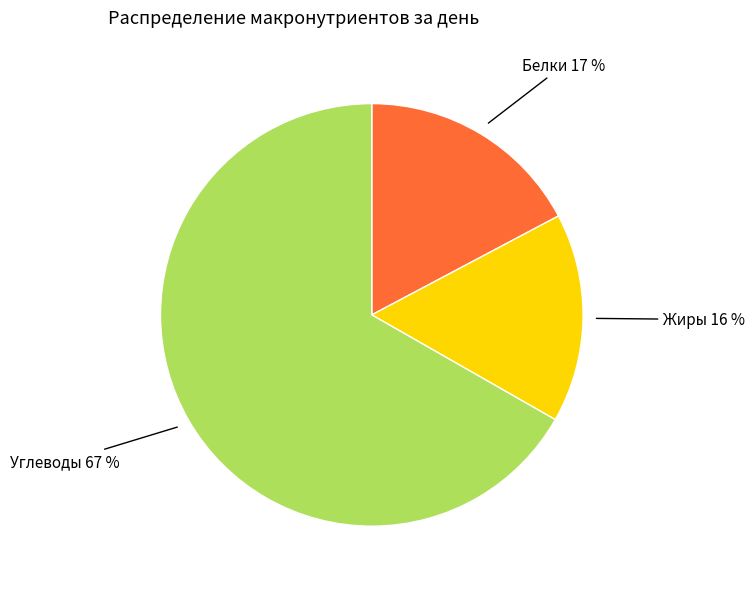

Is the sum of Углеводы and Жиры greater than half?

Yes